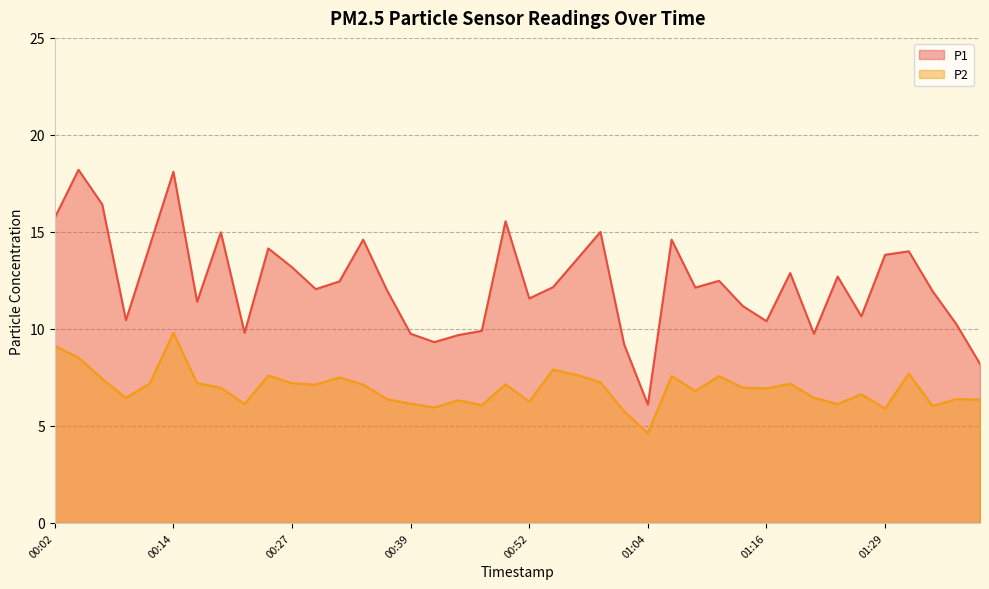

At which label is P2 closest to 7?

00:19